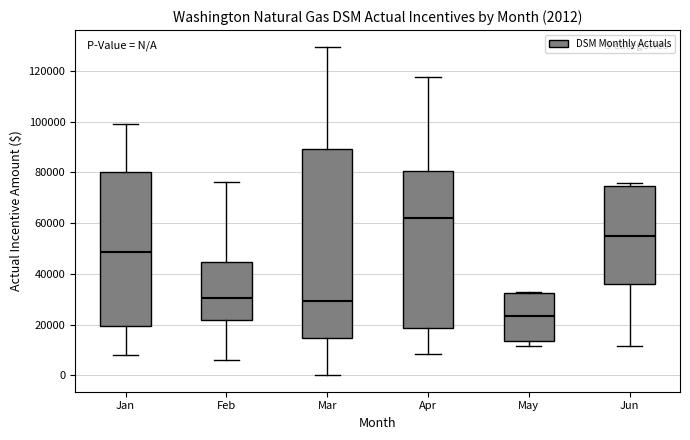

Which box is the tallest, from its lower edge to its upper edge?

Mar